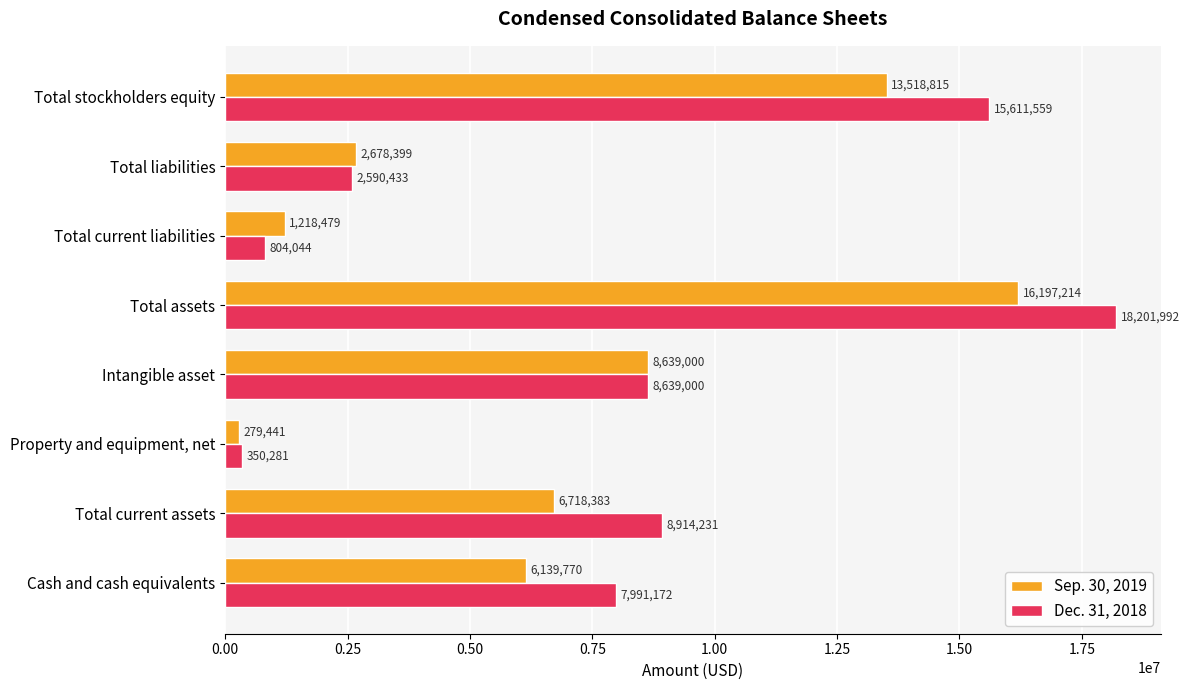

What are all the series names shown in the legend?

Sep. 30, 2019, Dec. 31, 2018